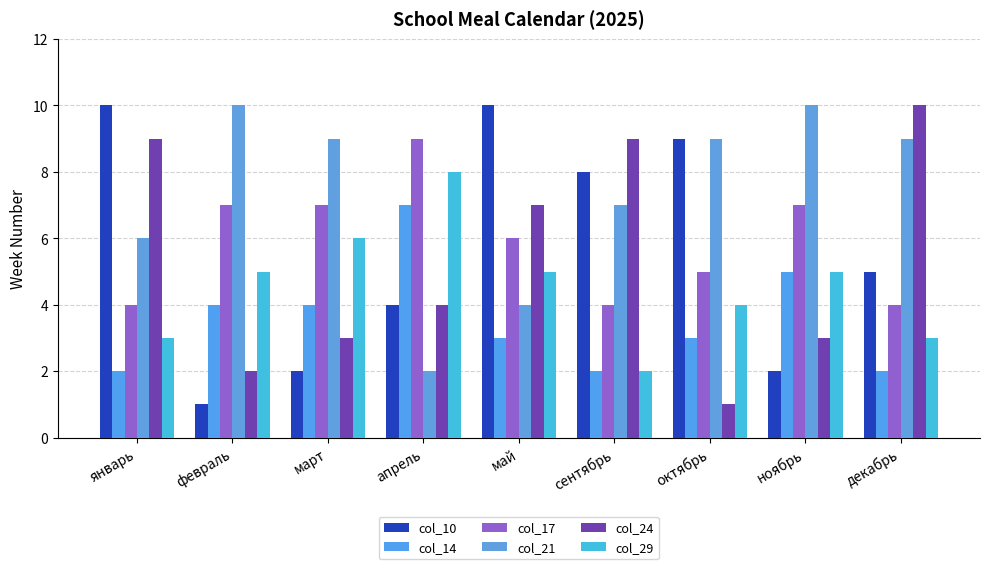

The col_29 series shows 7 at май. True or false?

False